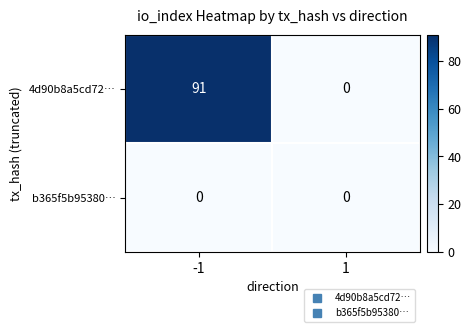

What is the difference between the 4d90b8a5cd72… values at -1 and 1?

91